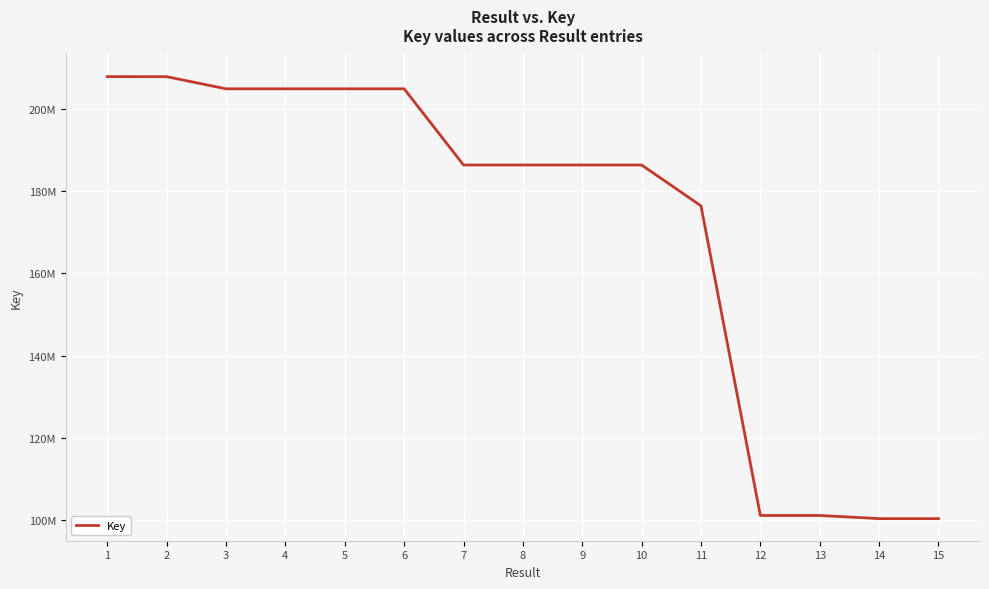

What is the change in value from 6 to 12?

-103627586